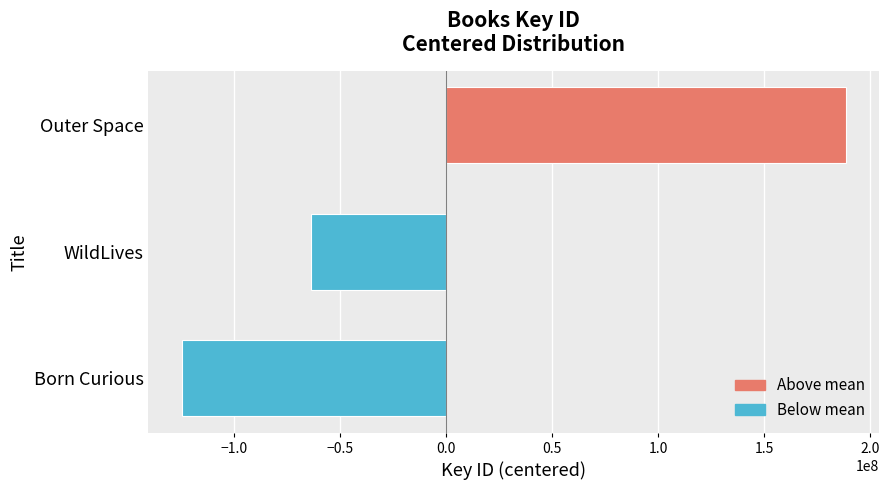

What is the smallest value displayed?

-125008682